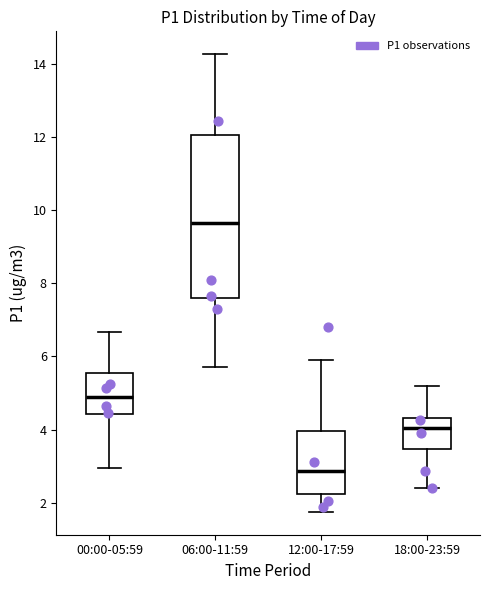

Which box's median line is the lowest?

12:00-17:59